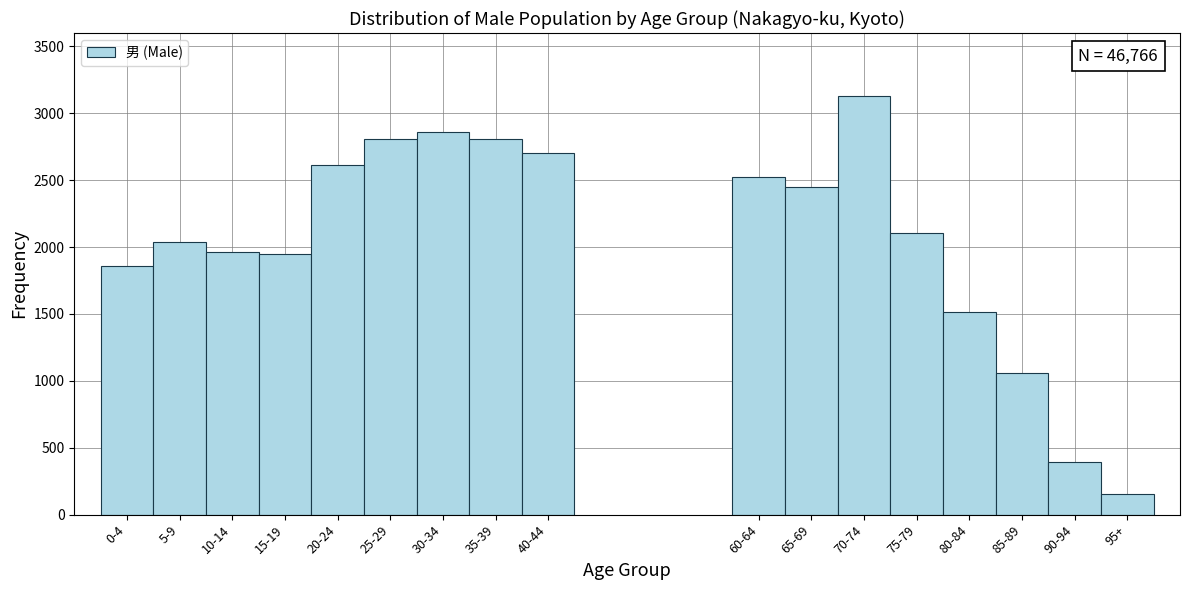

The value at 40-44 is 3717. True or false?

False